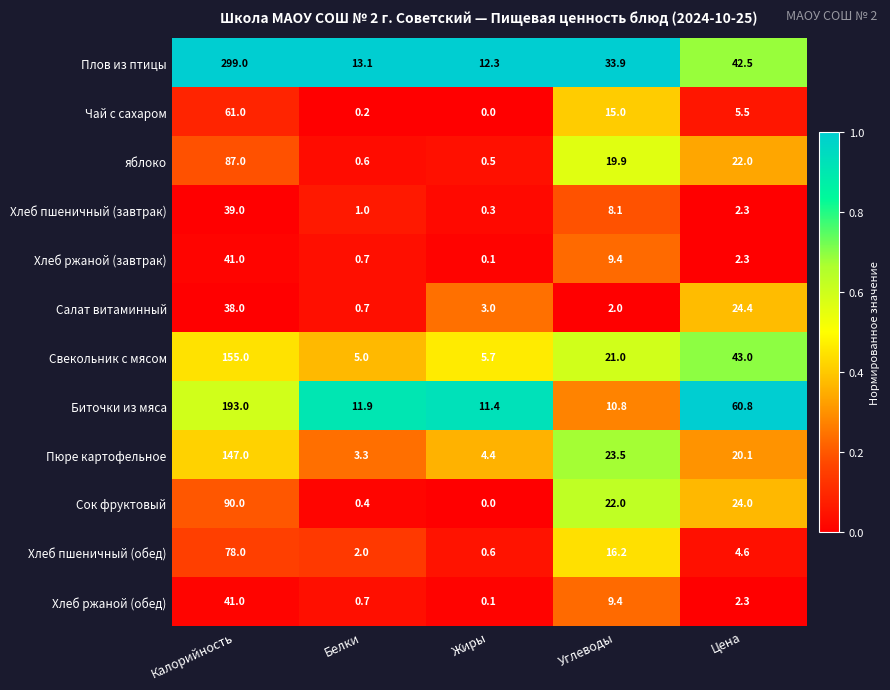

At how many categories does at least one series exceed 0?

5